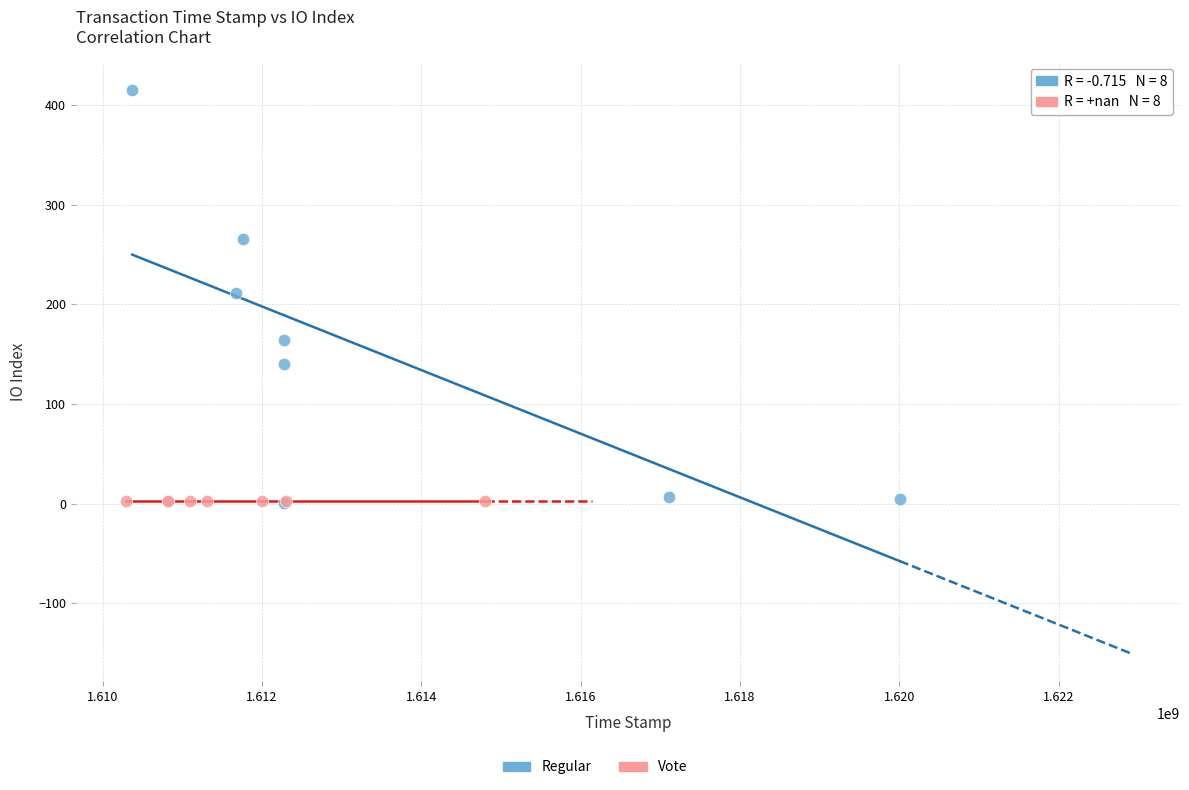

Which series contains the highest Y value?

Regular